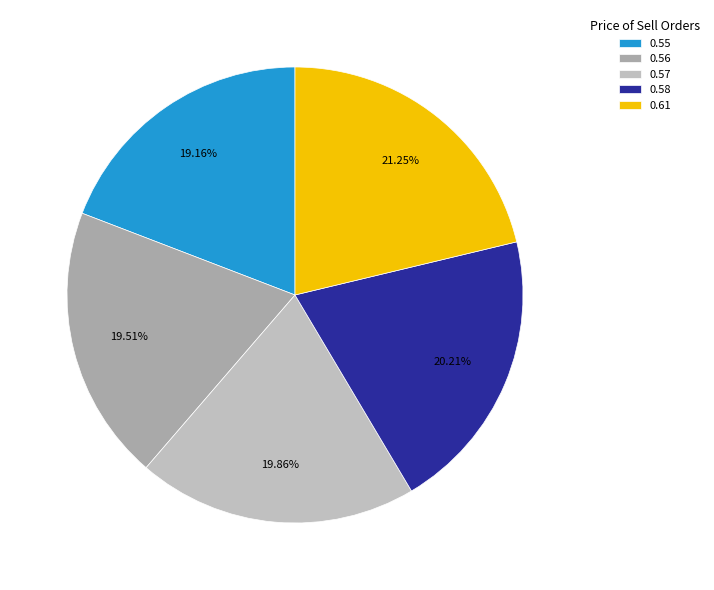

How many slices are in this pie chart?

5